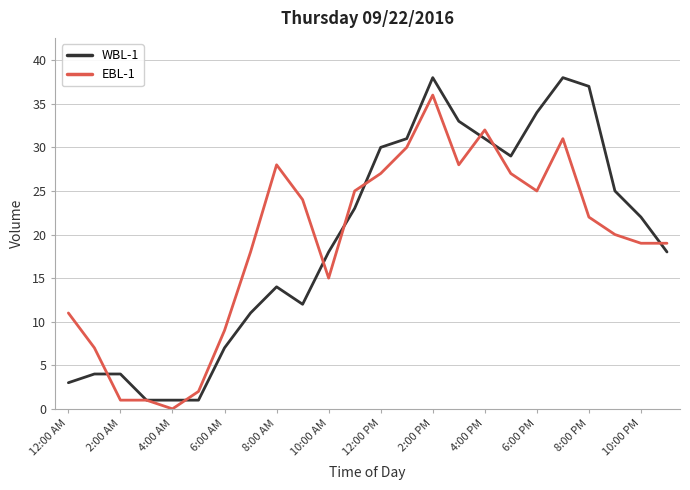

List the series in order of their peak value, highest first.

WBL-1, EBL-1